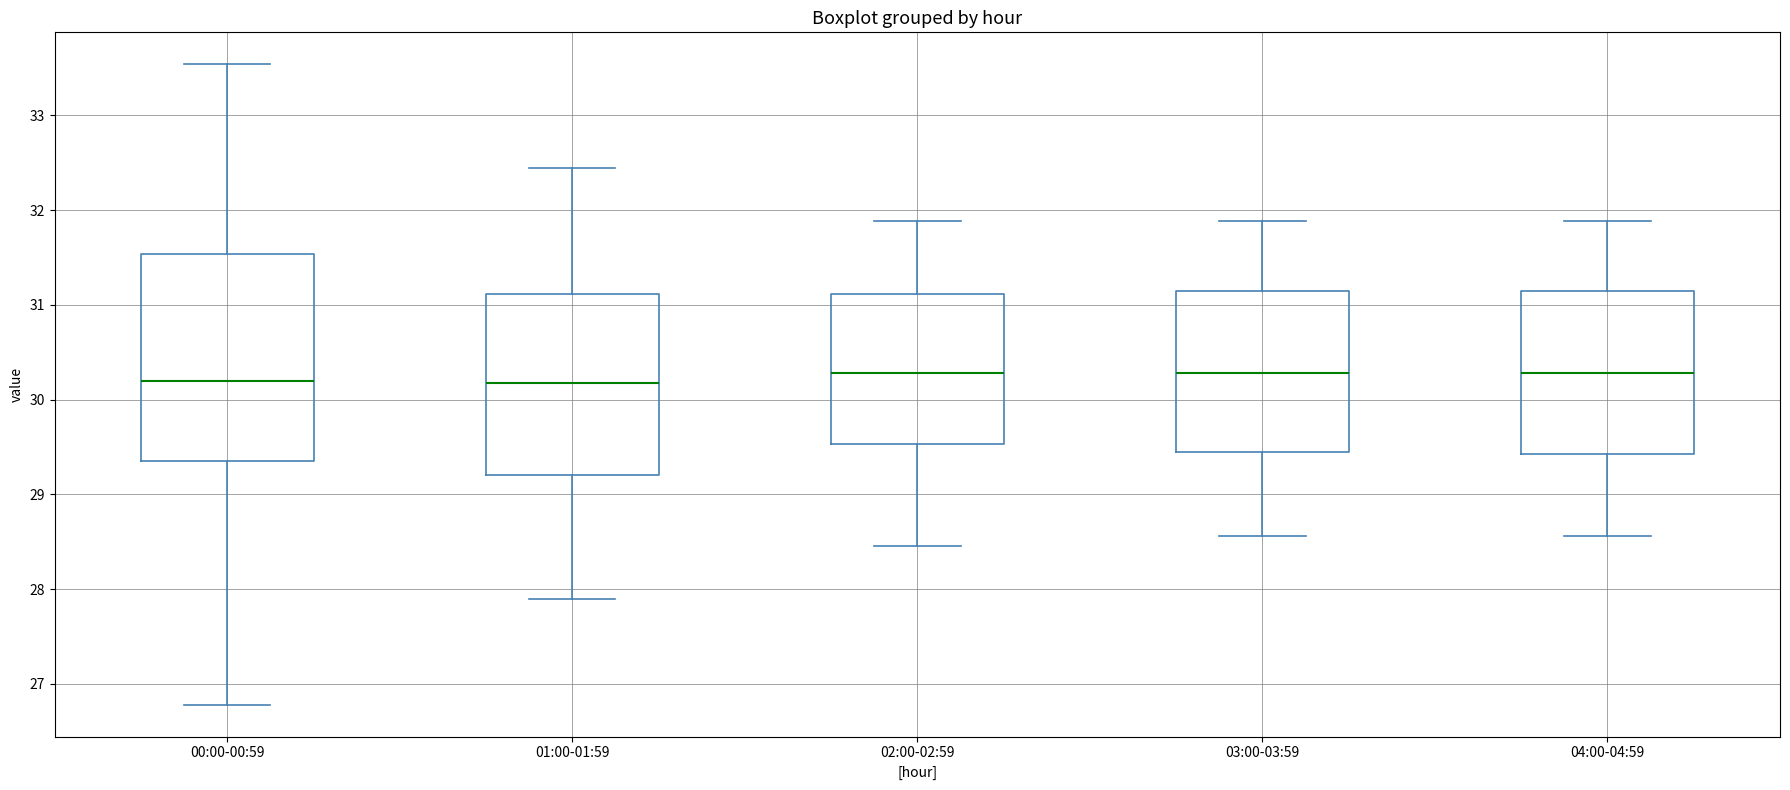

Reading left to right, transcribe this box plot: for each box, give where its median line is, the range the box spans, and where its two whiskers end, as read against the y-axis. The values are not printed on the chart, so give them approximately, as read against the axis.

00:00-00:59: median 30.2, box 29.4 to 31.5, whiskers 26.8 to 33.5
01:00-01:59: median 30.2, box 29.2 to 31.1, whiskers 27.9 to 32.5
02:00-02:59: median 30.3, box 29.5 to 31.1, whiskers 28.5 to 31.9
03:00-03:59: median 30.3, box 29.5 to 31.1, whiskers 28.6 to 31.9
04:00-04:59: median 30.3, box 29.4 to 31.1, whiskers 28.6 to 31.9